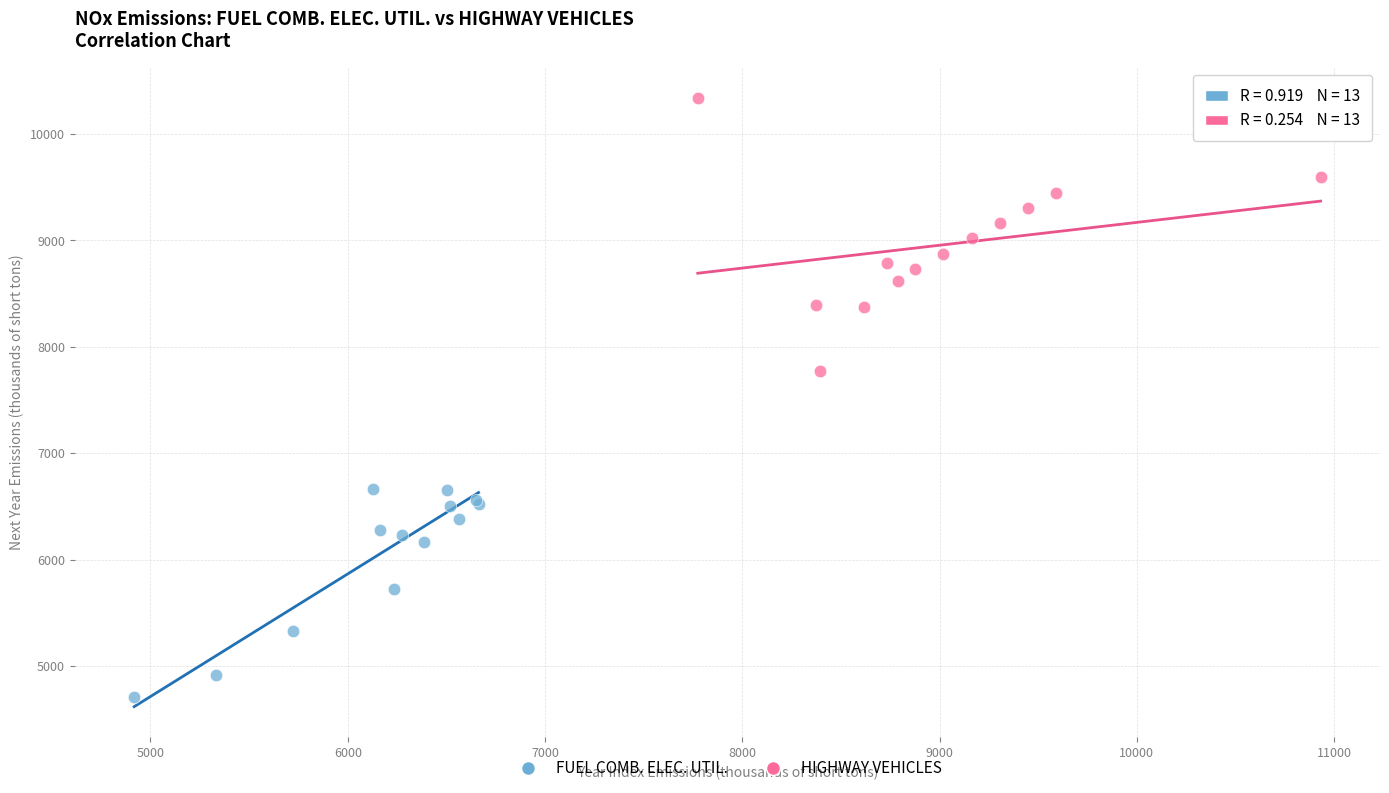

Which series has the widest spread of Y values?

HIGHWAY VEHICLES